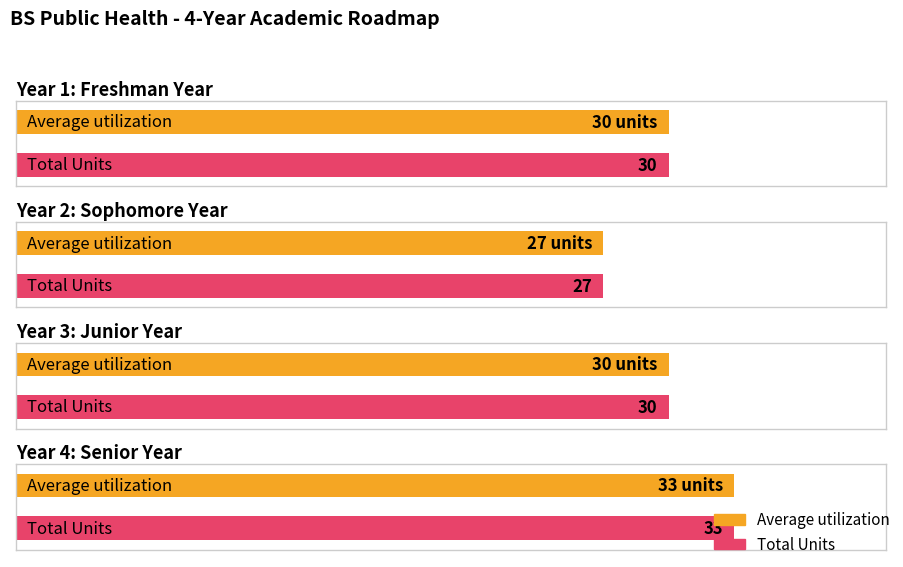

What is the label of the 4th bar from the right?

Year 1: Freshman Year